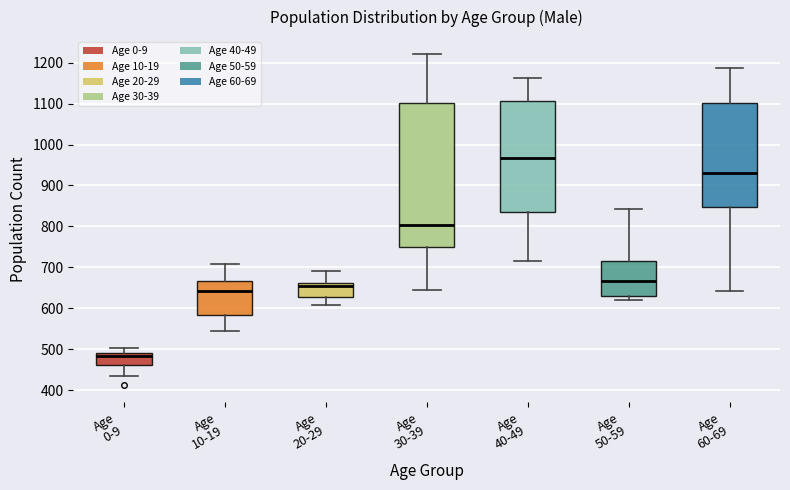

Where does the lower whisker of the box for Age 40-49 end on the y-axis? The values are not printed on the chart, so give them approximately, as read against the axis.

720